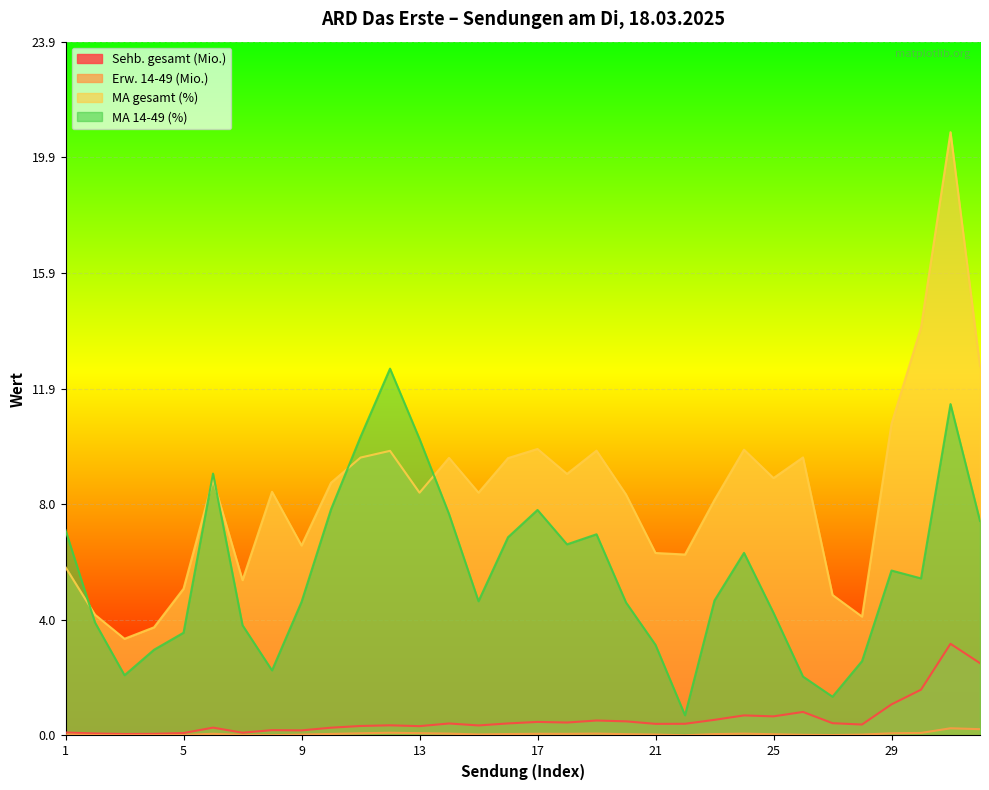

What is the greatest value displayed?

20.8